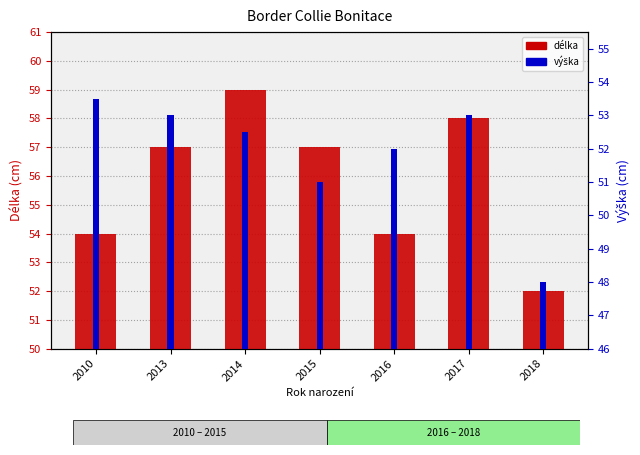

At which label does délka first exceed 57?

2014